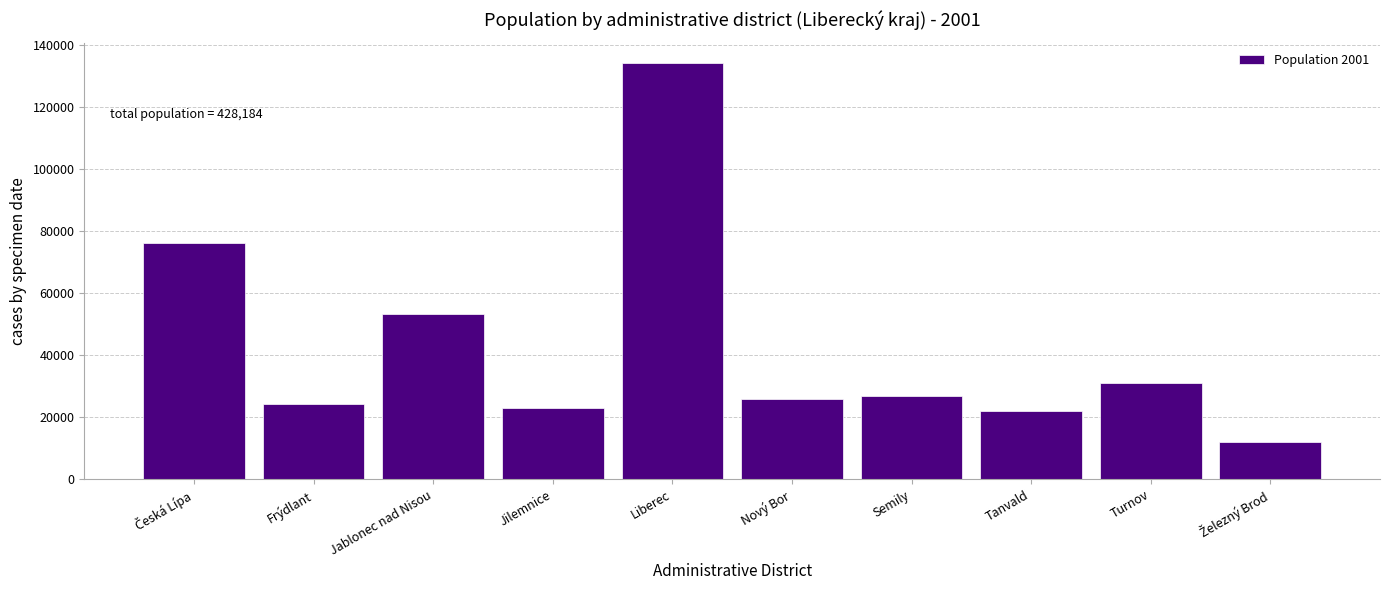

Reading left to right, transcribe all the data shown in this chart.

75932	24285	53119	22973	133957	25963	26961	22086	30900	12008